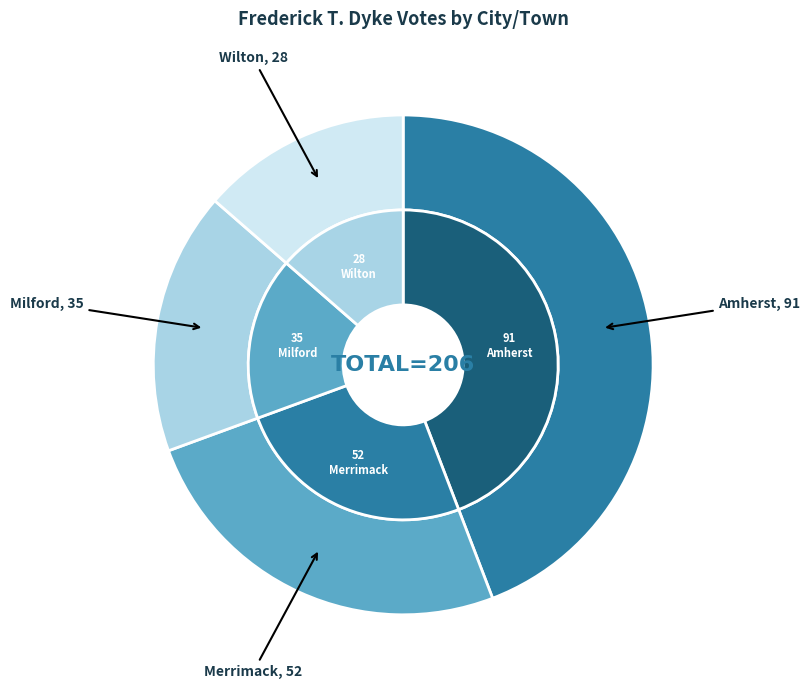

To the nearest percent, what is the combined percentage of Milford and Merrimack?

42%